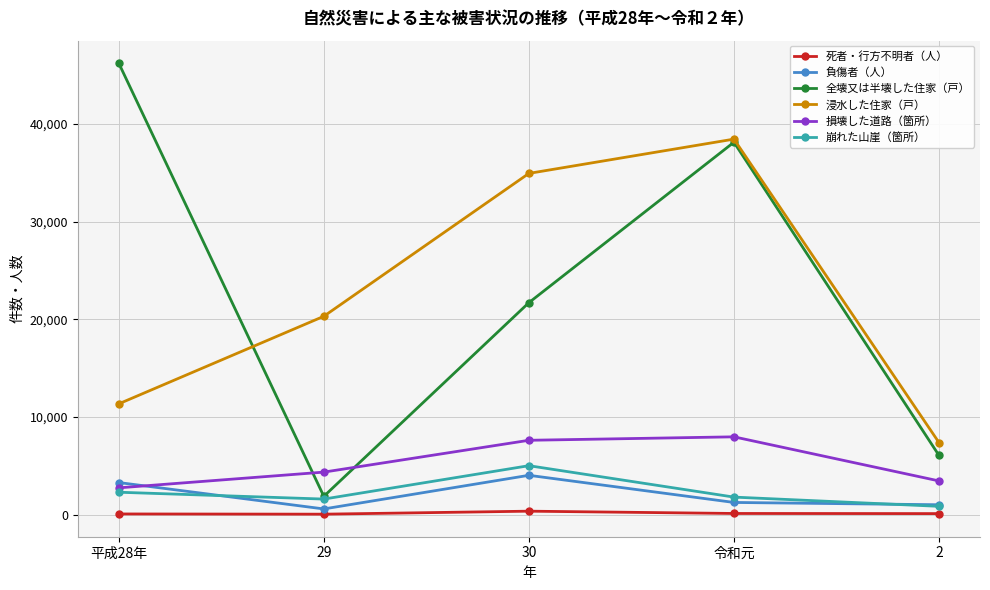

Which series has the largest range (max minus min)?

全壊又は半壊した住家（戸）